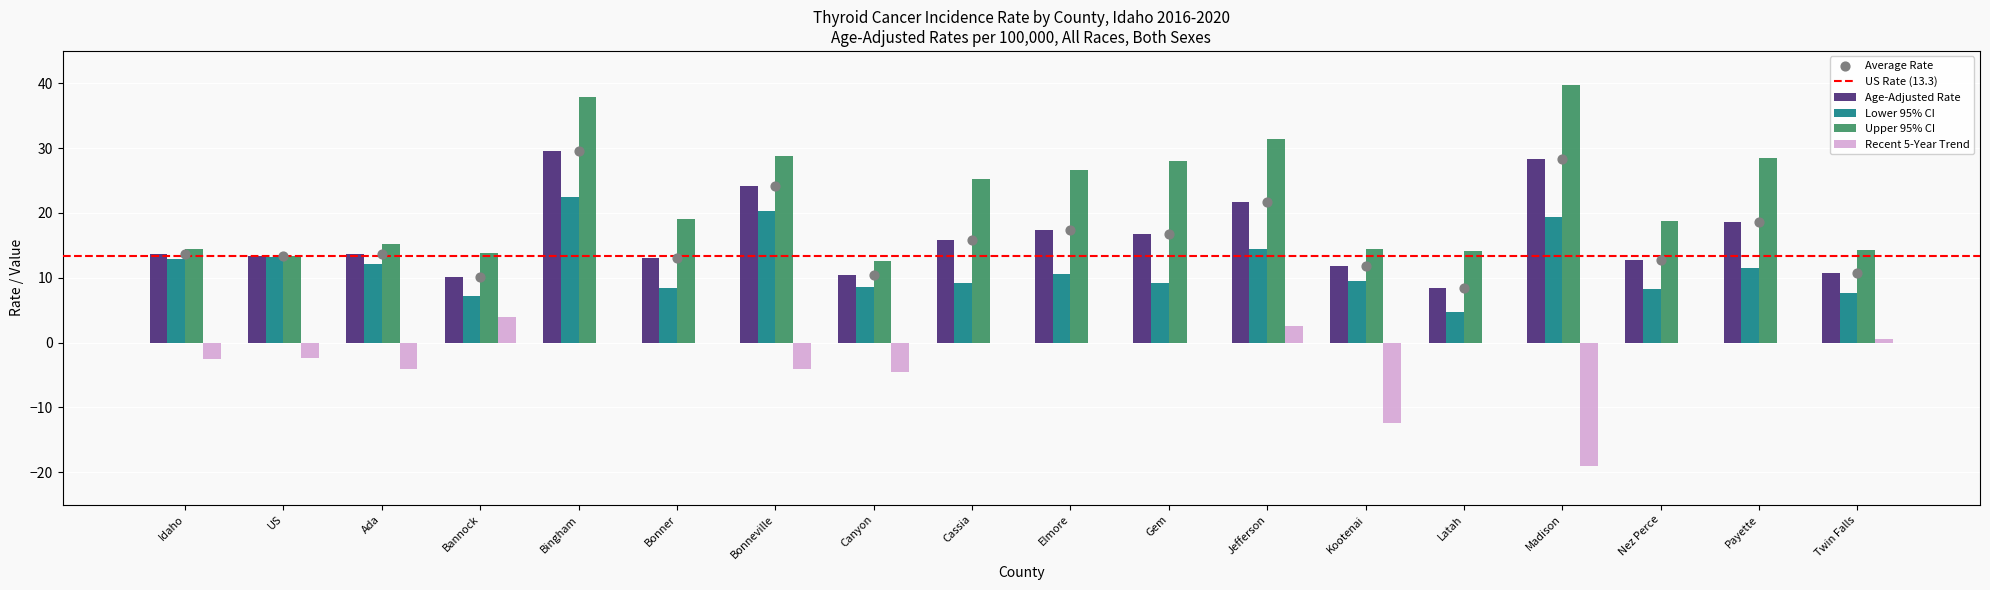

At which category is the sum across all series the highest?

Bingham